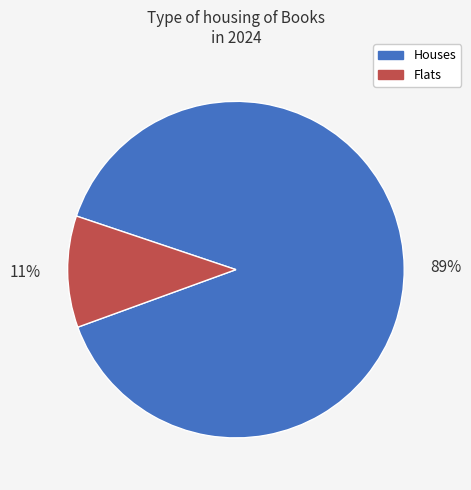

What percentage is the Flats slice, to the nearest percent?

11%